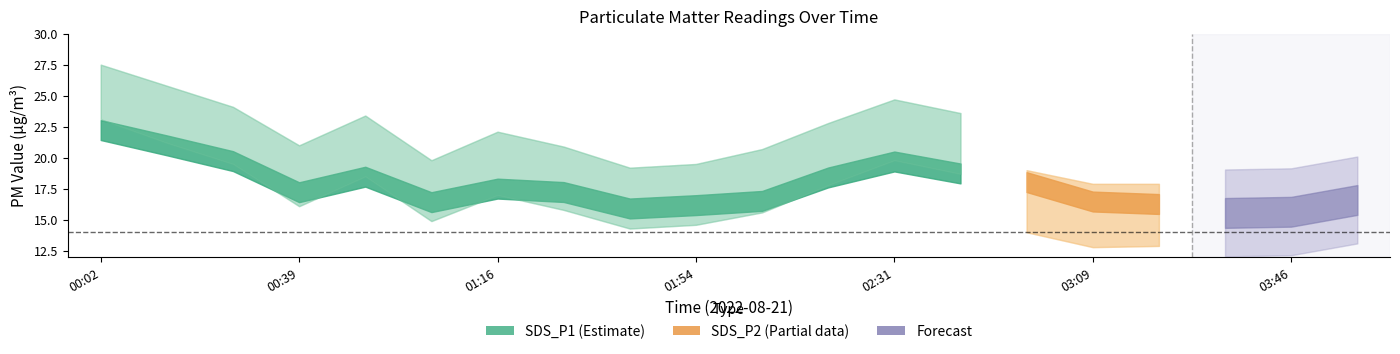

What is the maximum value shown in the chart?

27.5